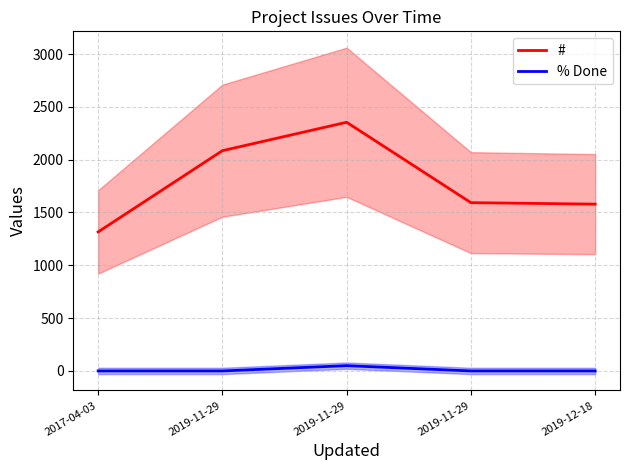

What is the label of the 1st point from the right?

2019-12-18